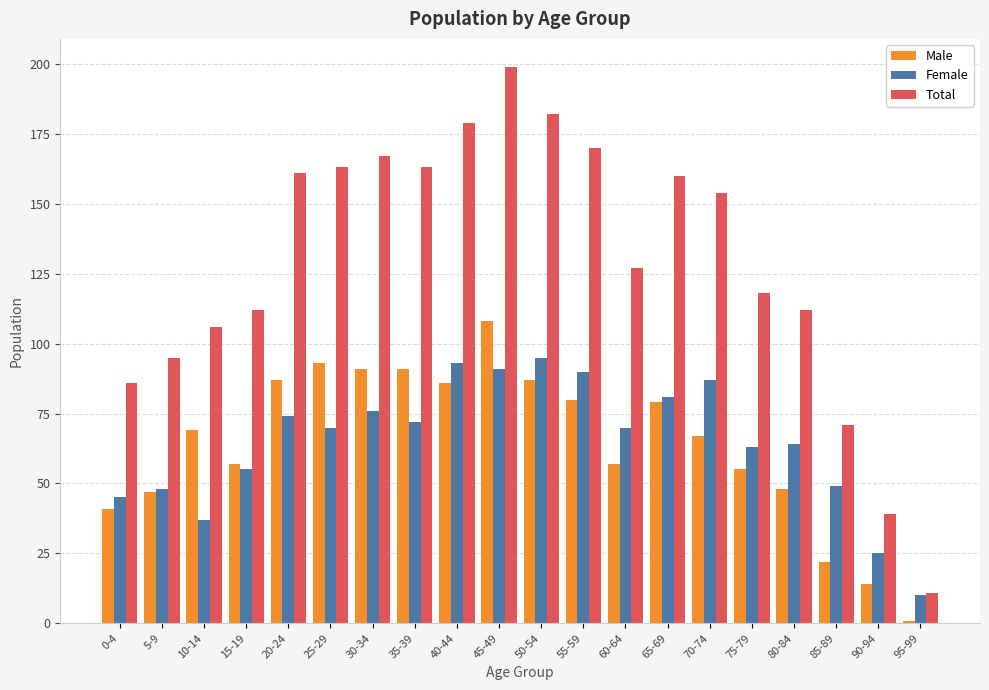

At which category is the sum across all series the highest?

45-49